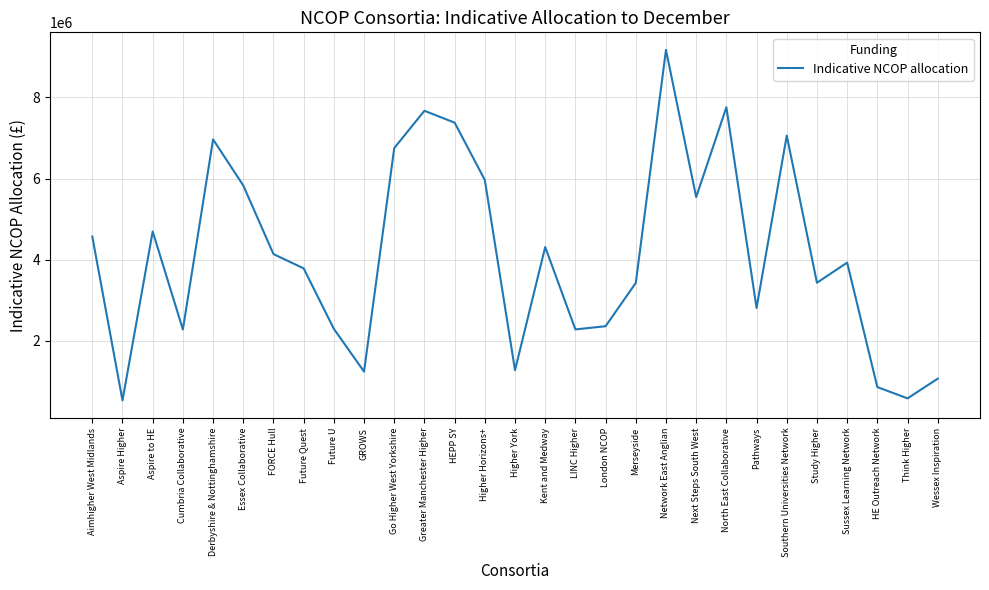

How many distinct data groups are displayed?

1